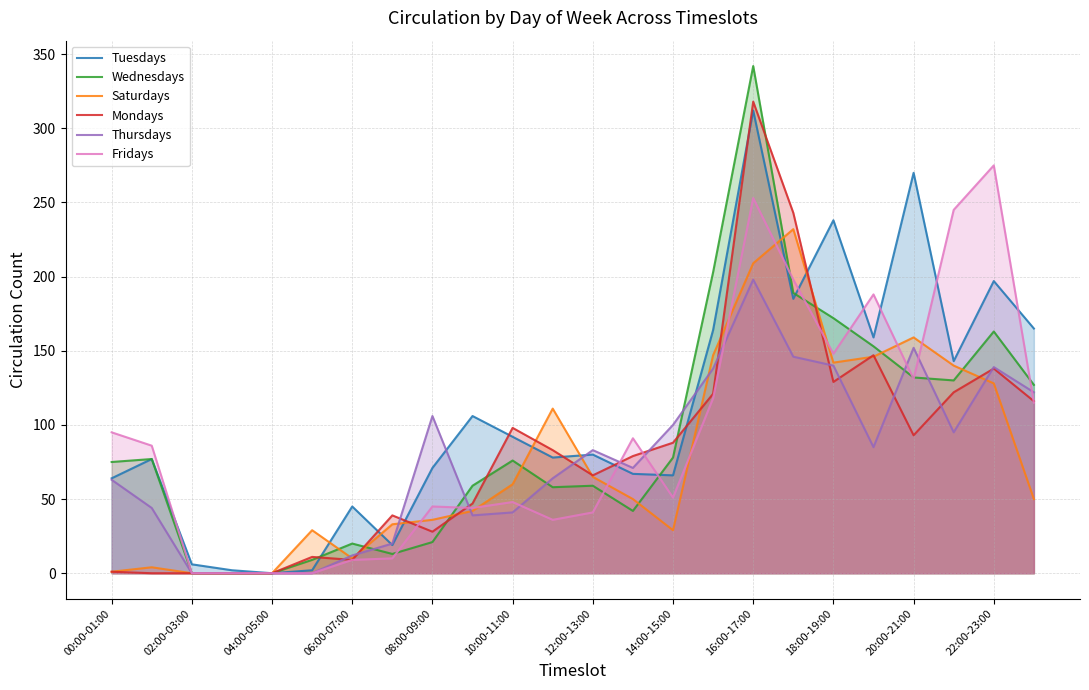

Which label corresponds to the largest value in the chart?

16:00-17:00